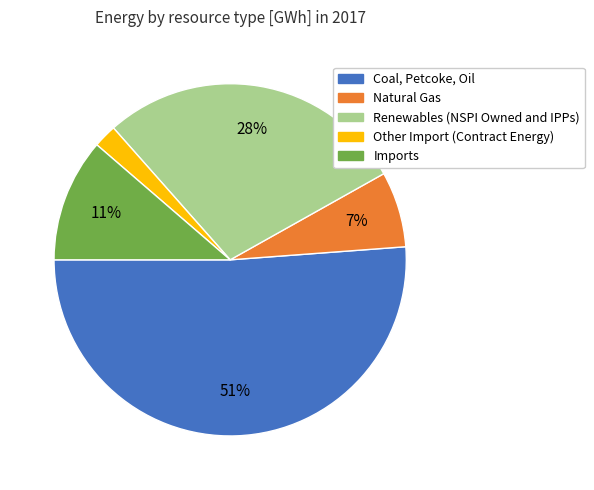

How many segments does this pie chart have?

5